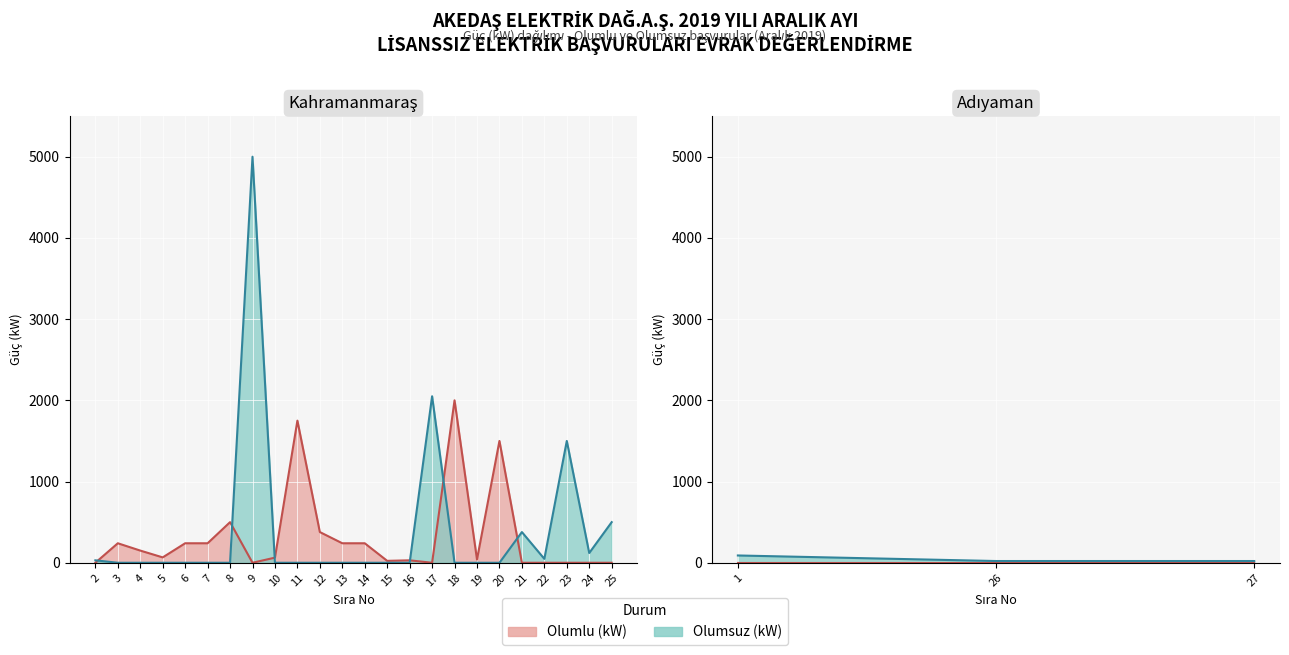

At which label does Olumlu reach its minimum?

1